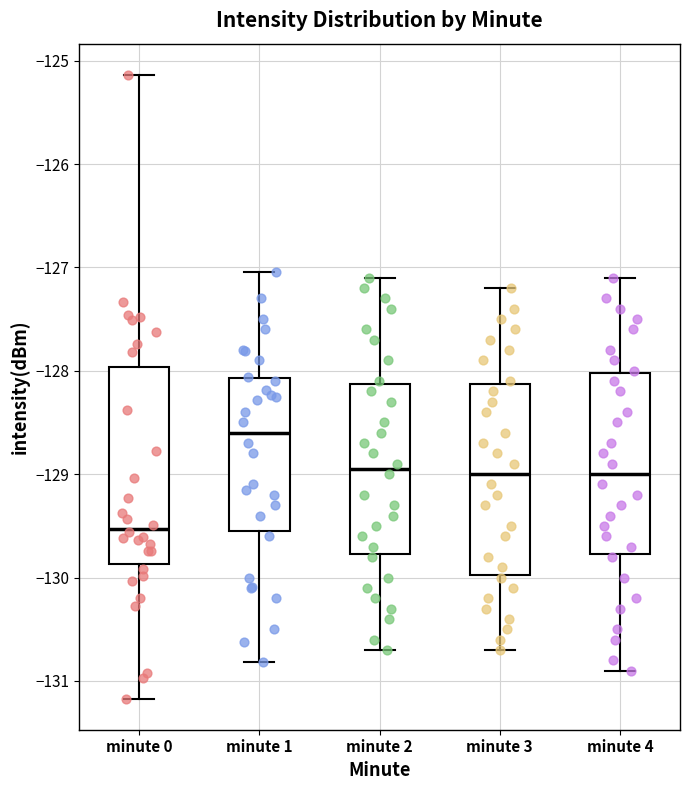

Where does the upper whisker of the box for minute 3 end on the y-axis? The values are not printed on the chart, so give them approximately, as read against the axis.

-127.2